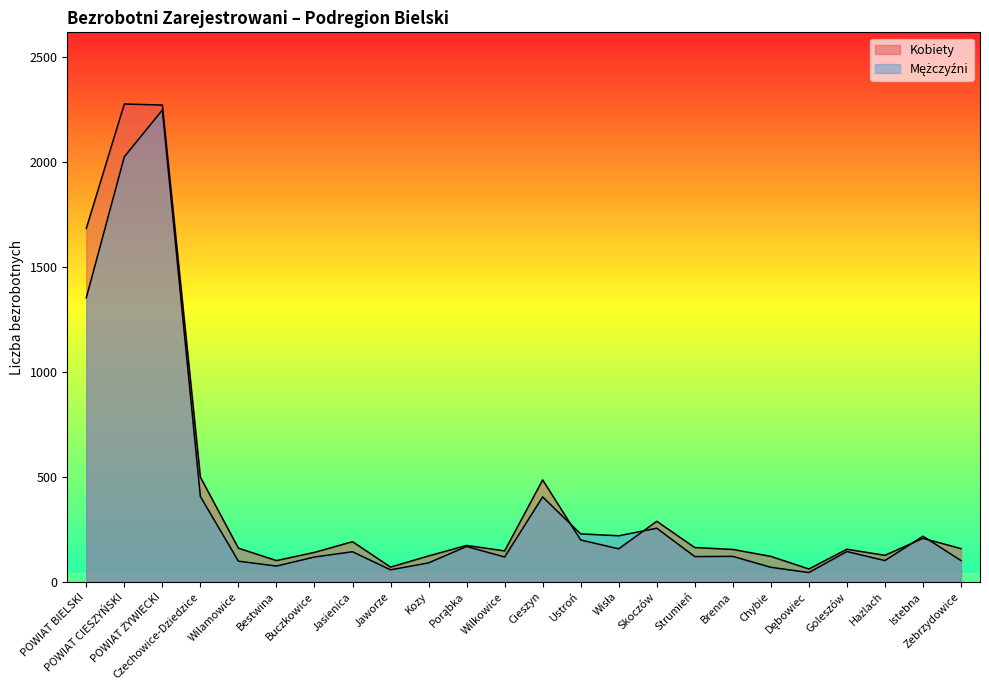

What is the maximum value for Kobiety?

2274